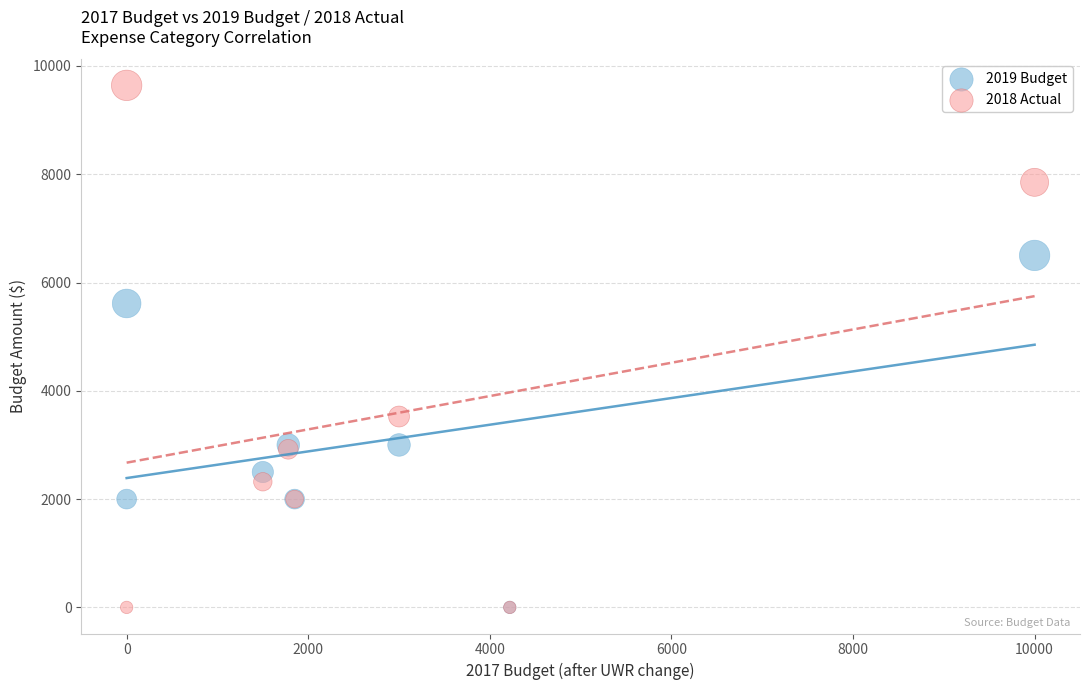

Across all series, what Y value is closest to 4820?

5612.9